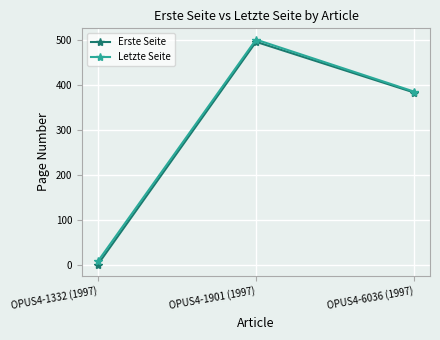

At OPUS4-1901 (1997), list the series in order from largest to smallest.

Letzte Seite, Erste Seite